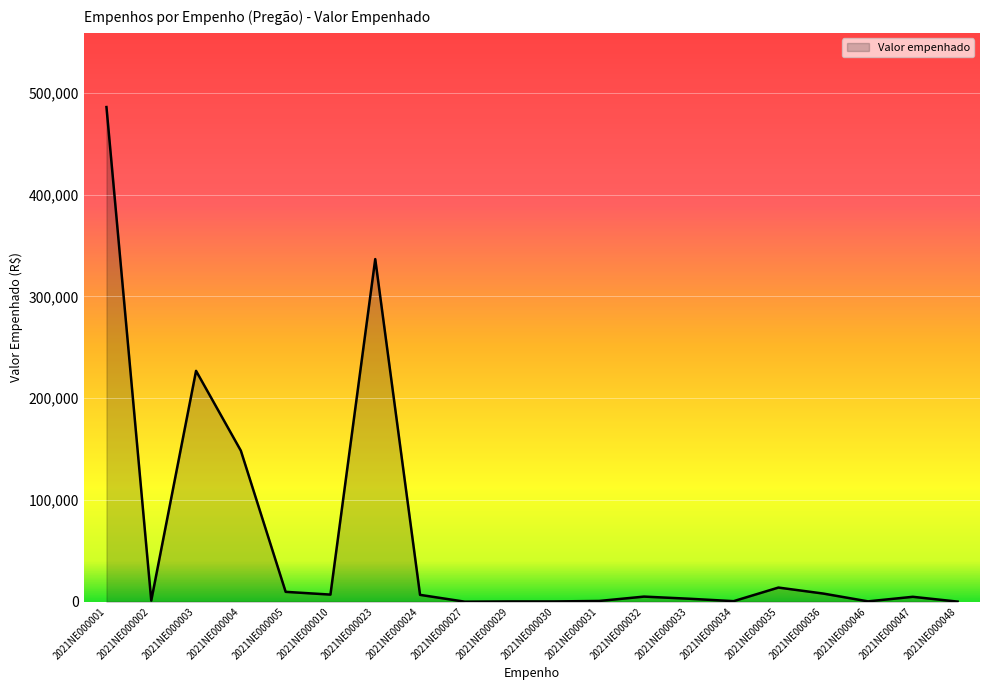

What is the change in value from 2021NE000005 to 2021NE000010?

-2708.8